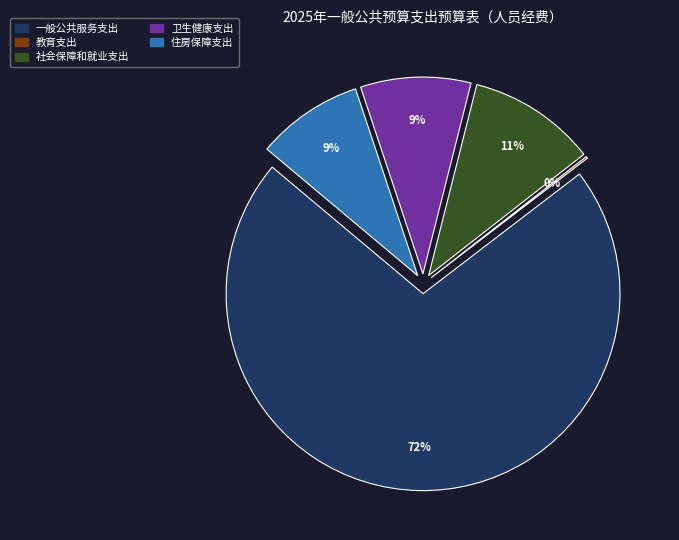

True or false: 卫生健康支出 accounts for 1% of the total.

False